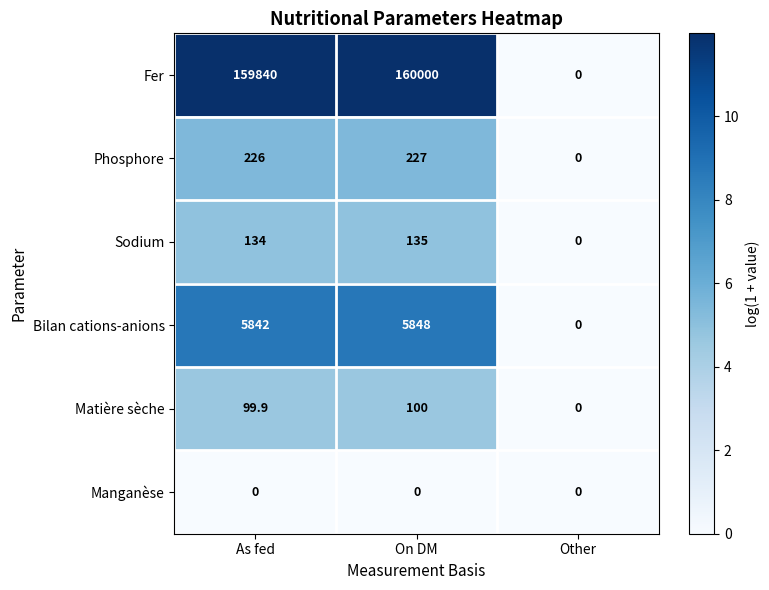

What value does the Fer series have at On DM?

160000.0